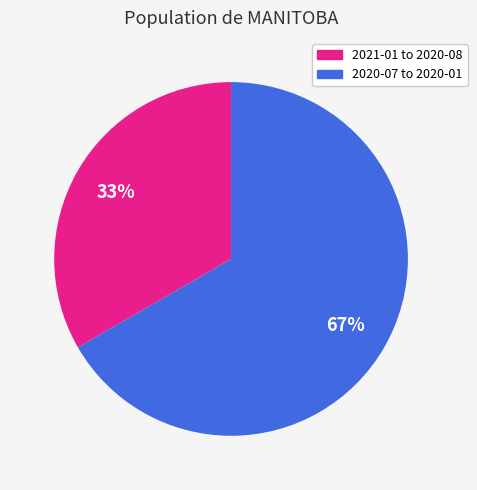

Is there any slice that represents more than half of the pie?

Yes